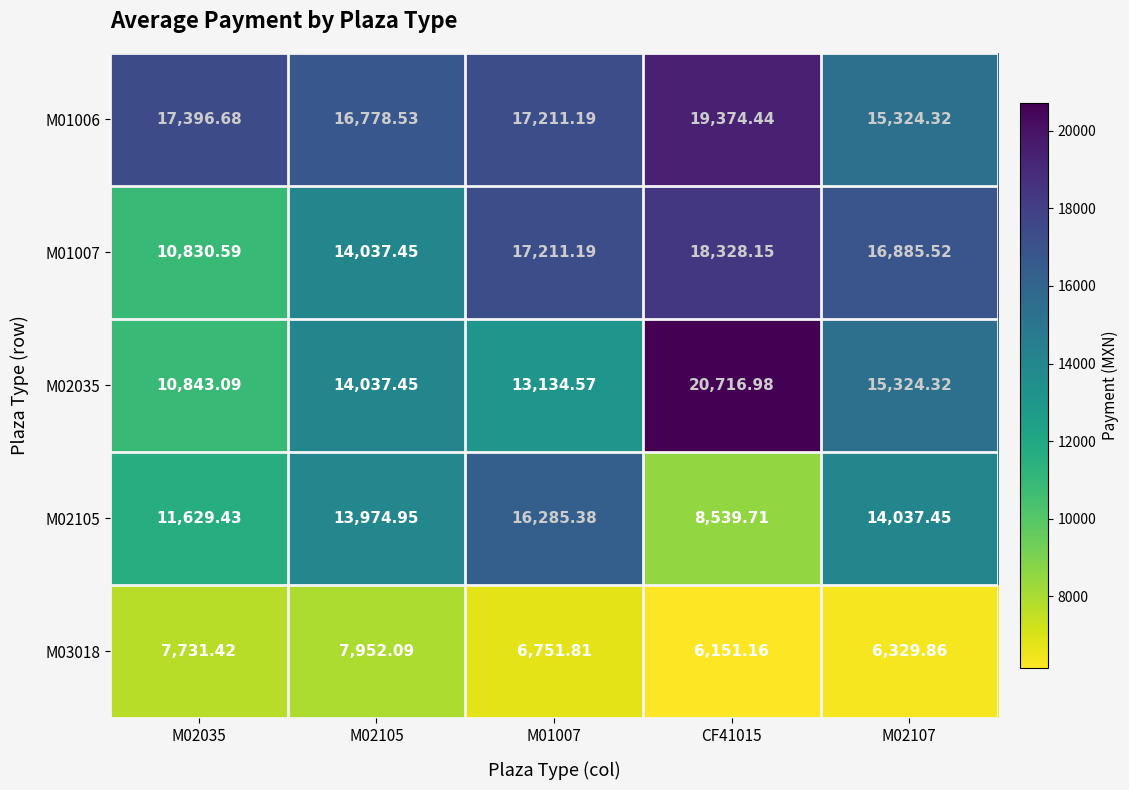

Is the value of M03018 at M02035 greater than the value of M02105 at M02105?

No